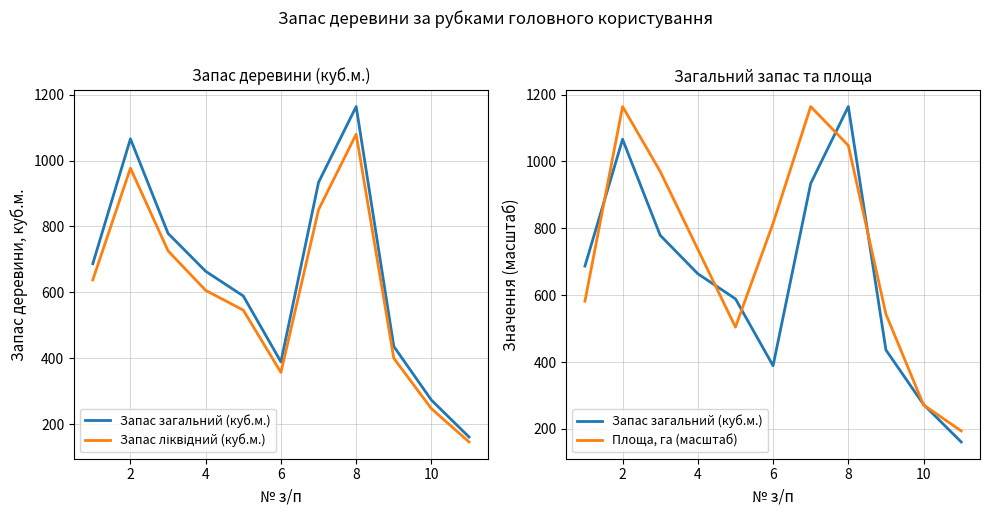

True or false: Запас ліквідний (куб.м.) has more than 2 interior local peaks.

False